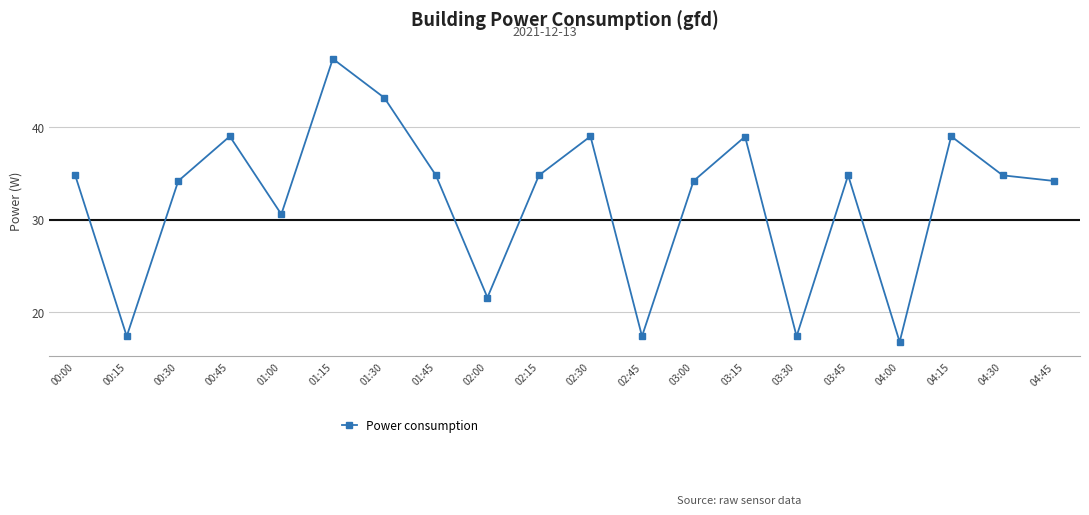

How many points are higher than both their immediate neighbors (excluding endpoints)?

6